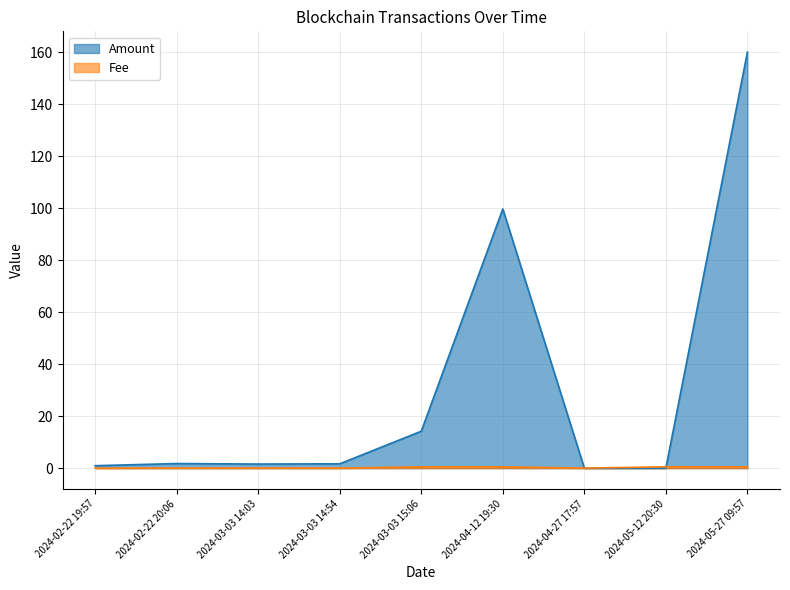

What is the label of the 1st point from the right?

2024-05-27 09:57